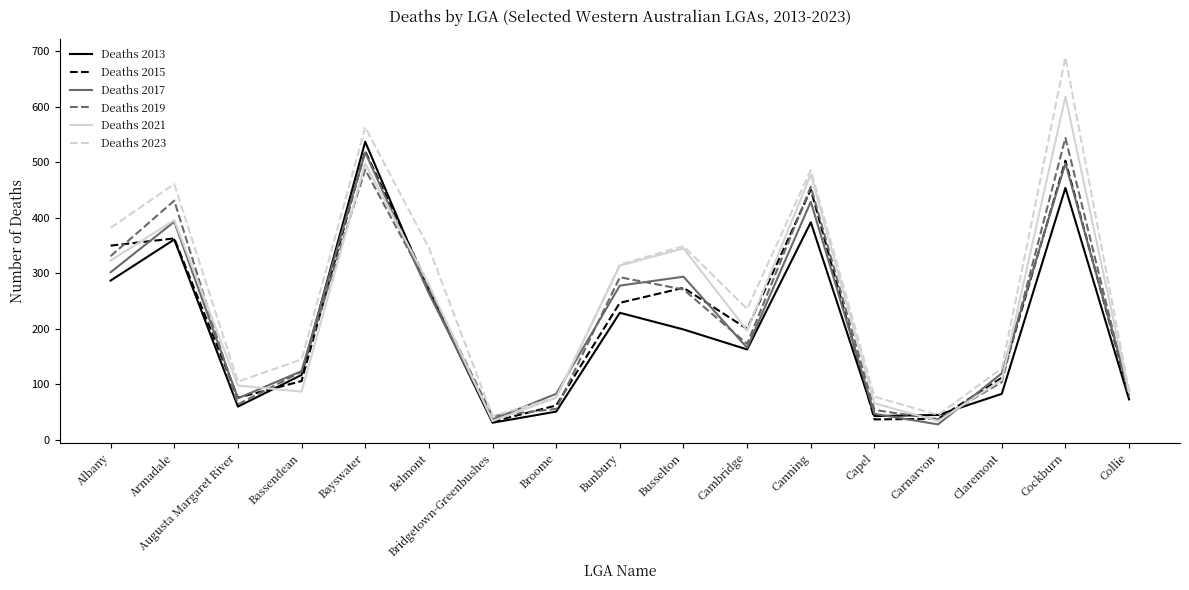

What is the difference between the second highest and minimum values in the Deaths 2017 series?

470